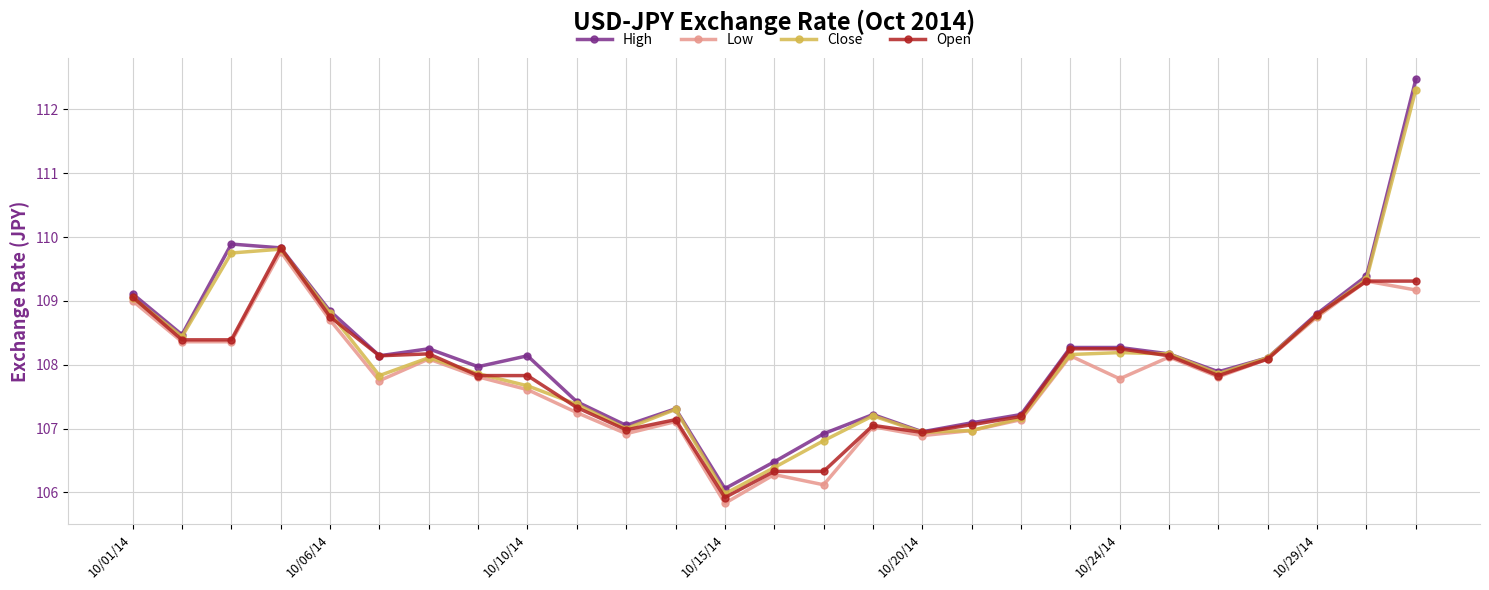

What is the minimum value shown in the chart?

105.8